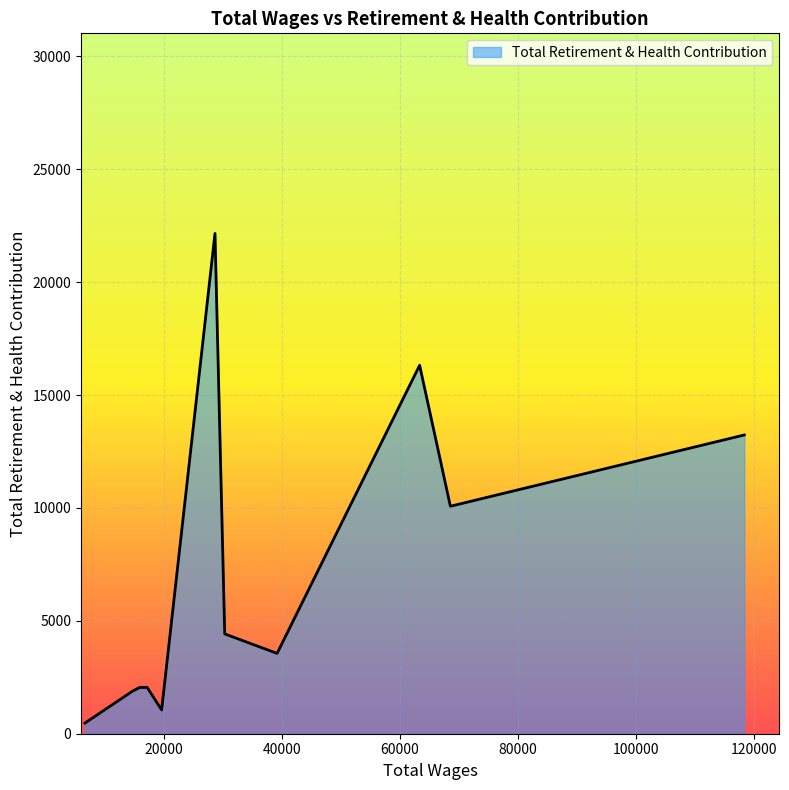

What is the difference between the maximum and minimum values?

21684